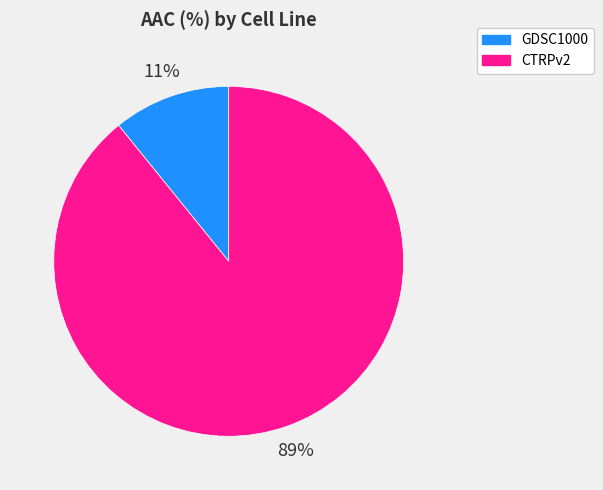

Which has a higher value, GDSC1000 or CTRPv2?

CTRPv2